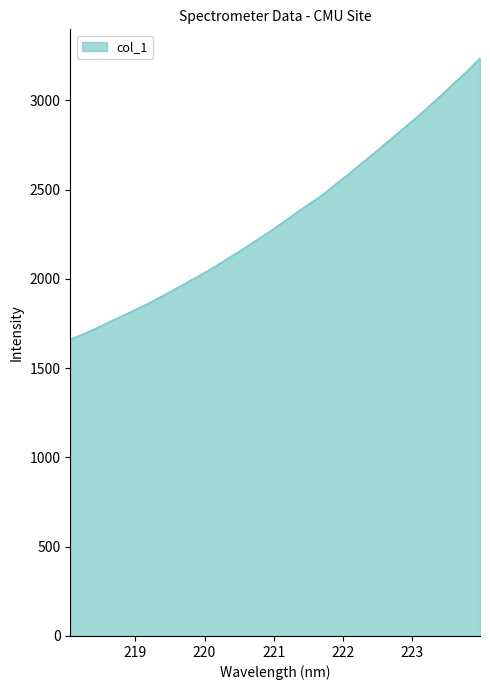

What is the greatest value displayed?

3235.1